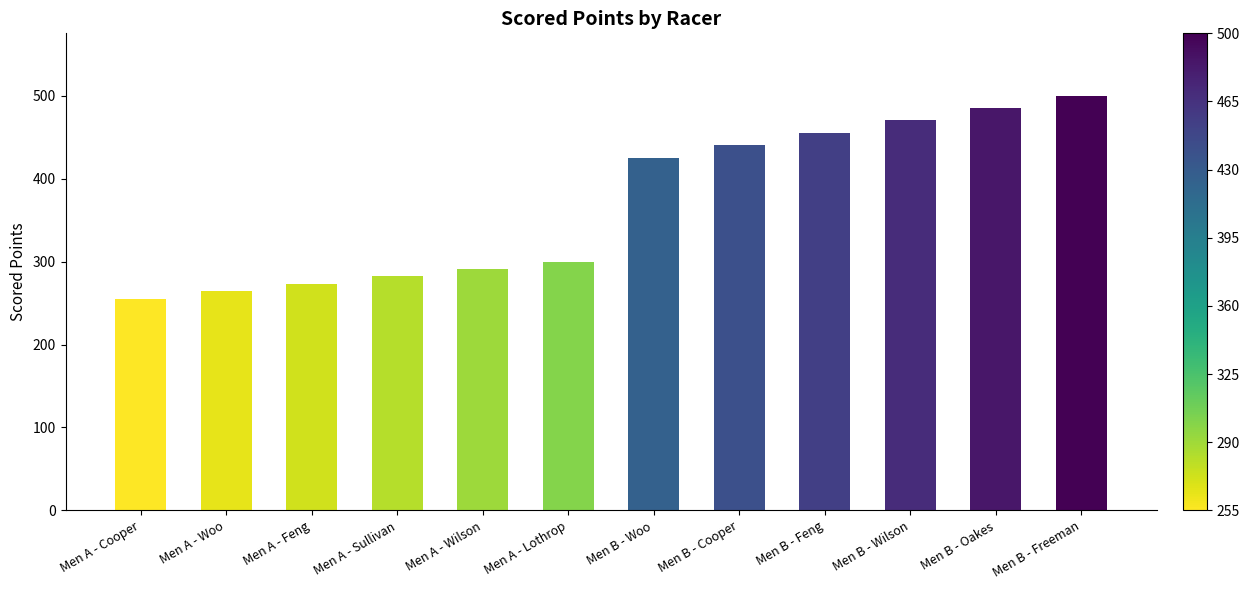

List the labels in order of value, largest first.

Men B - Freeman, Men B - Oakes, Men B - Wilson, Men B - Feng, Men B - Cooper, Men B - Woo, Men A - Lothrop, Men A - Wilson, Men A - Sullivan, Men A - Feng, Men A - Woo, Men A - Cooper